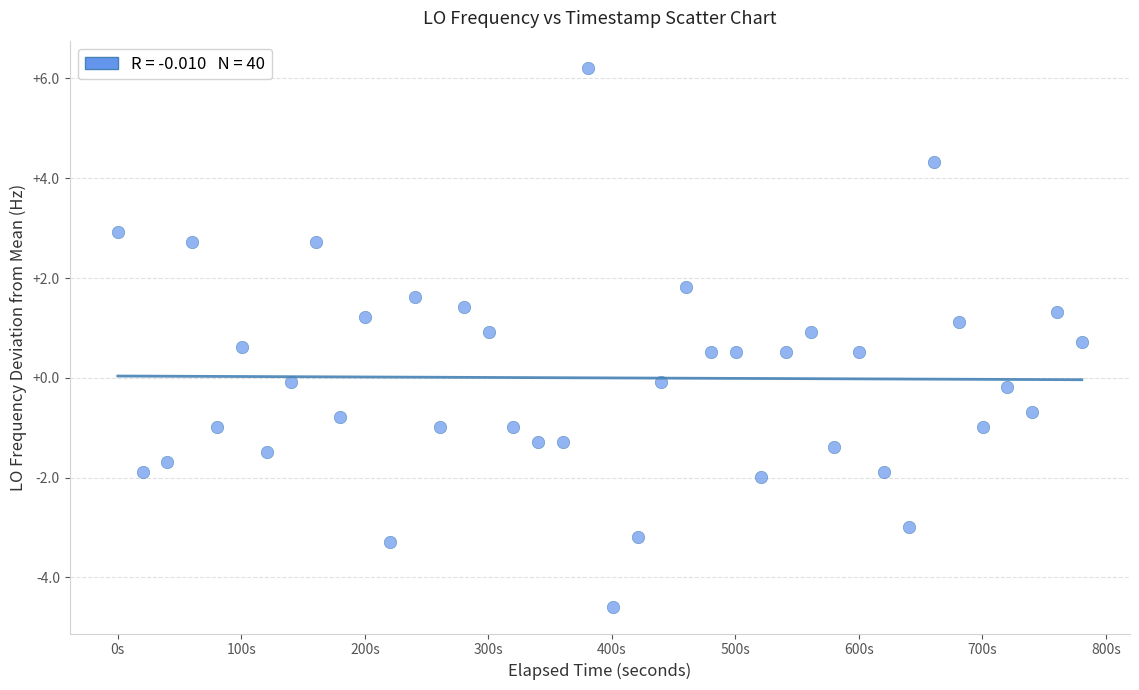

What is the range of X values (max minus min)?

780.4